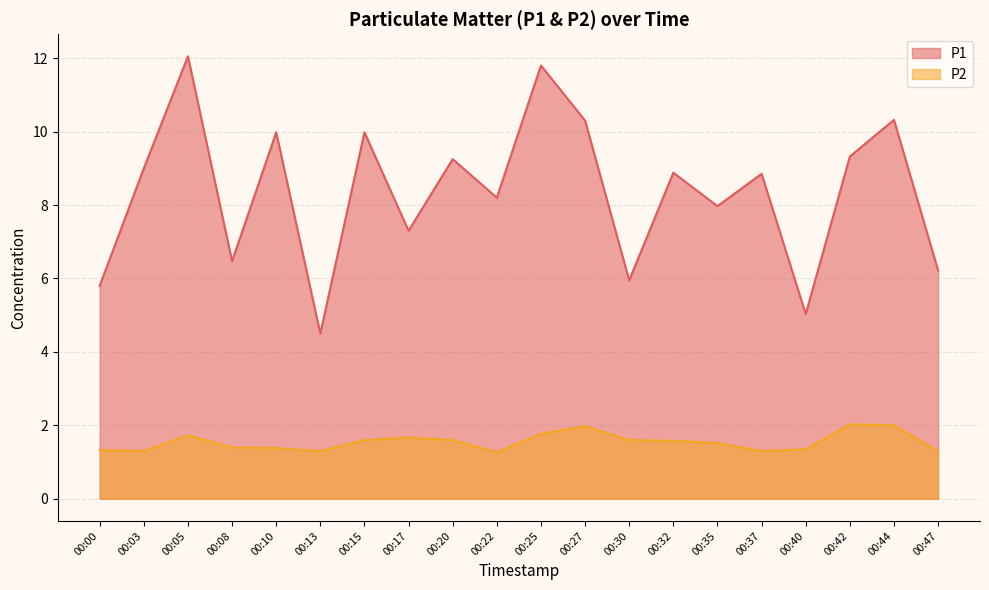

Rank the series by their average value, from highest to lowest.

P1, P2